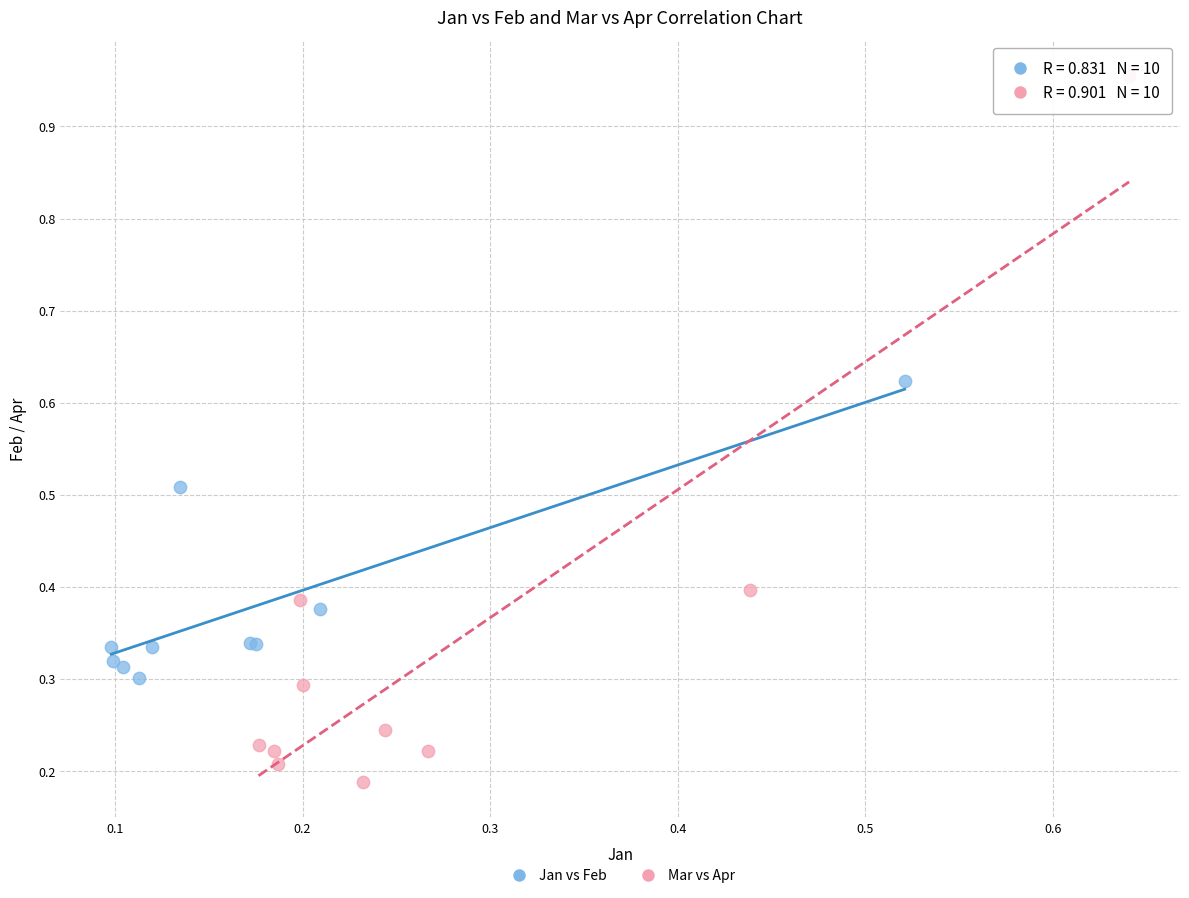

Which series has the largest Y range (max minus min)?

Mar vs Apr